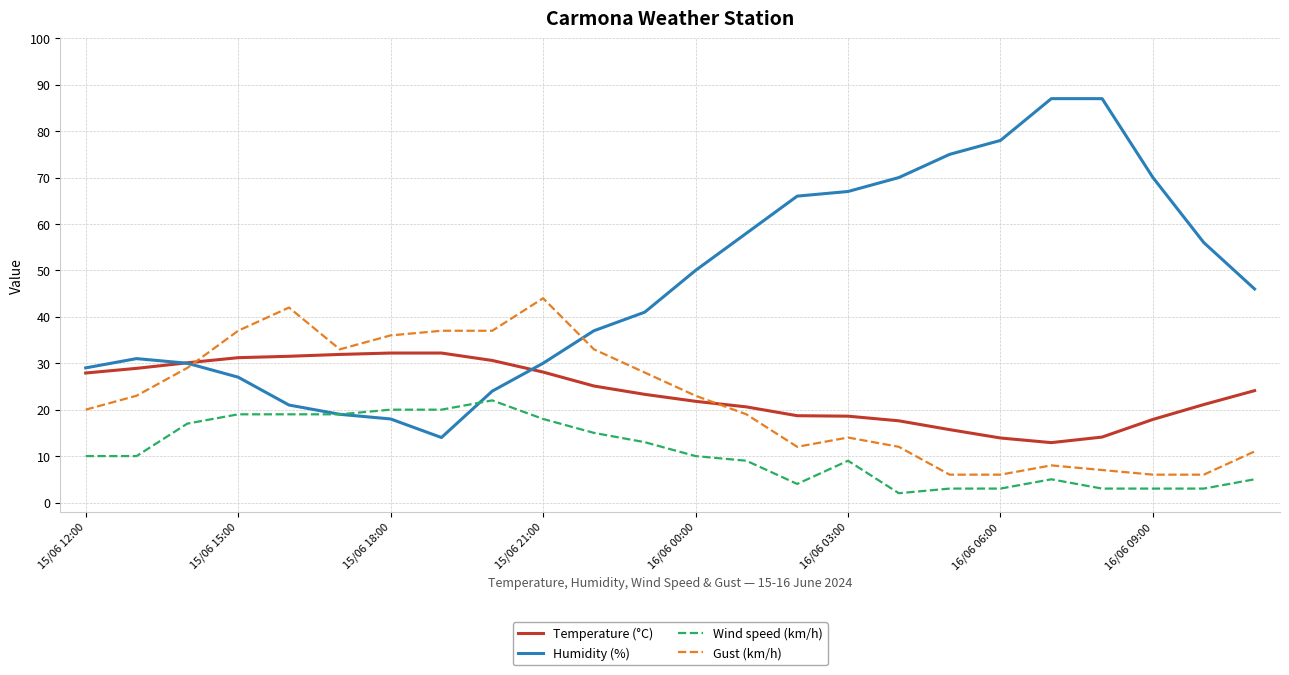

Rank the series by their maximum value, from lowest to highest.

Wind speed (km/h), Temperature (°C), Gust (km/h), Humidity (%)